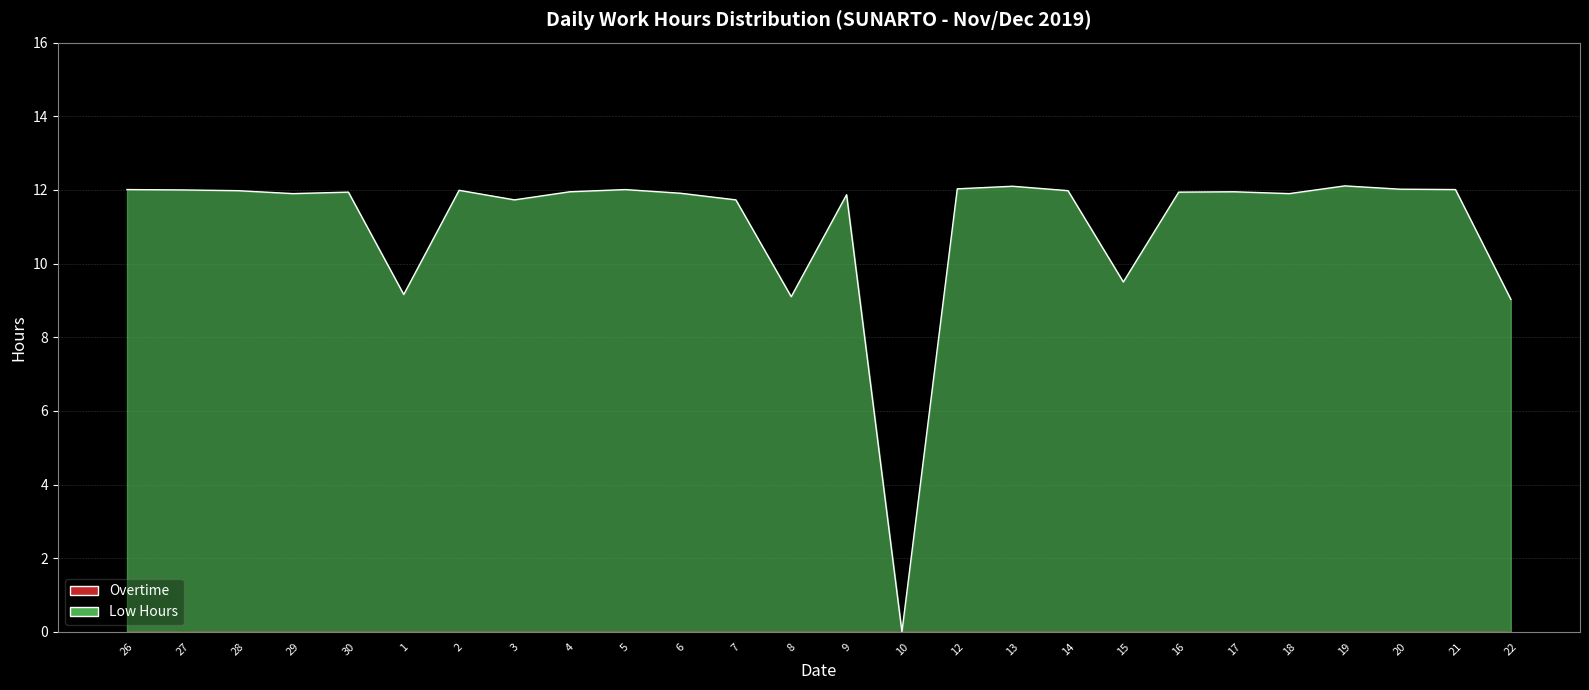

Rank the categories by value from highest to lowest.

19, 13, 12, 20, 26, 5, 21, 27, 2, 28, 14, 4, 17, 30, 16, 6, 29, 18, 9, 3, 7, 15, 1, 8, 22, 10